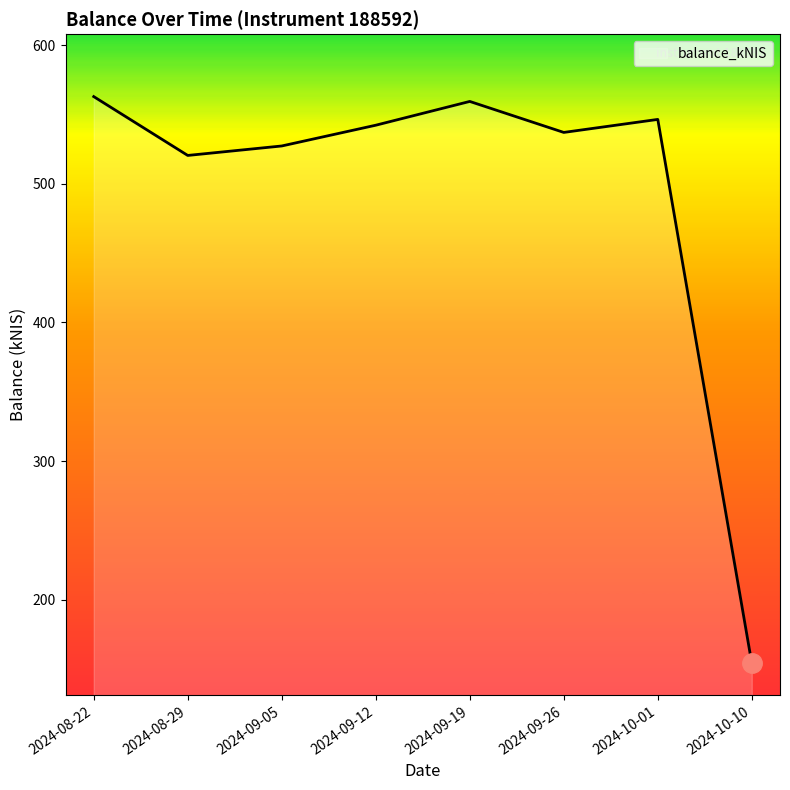

Where is the first local maximum?

2024-09-19